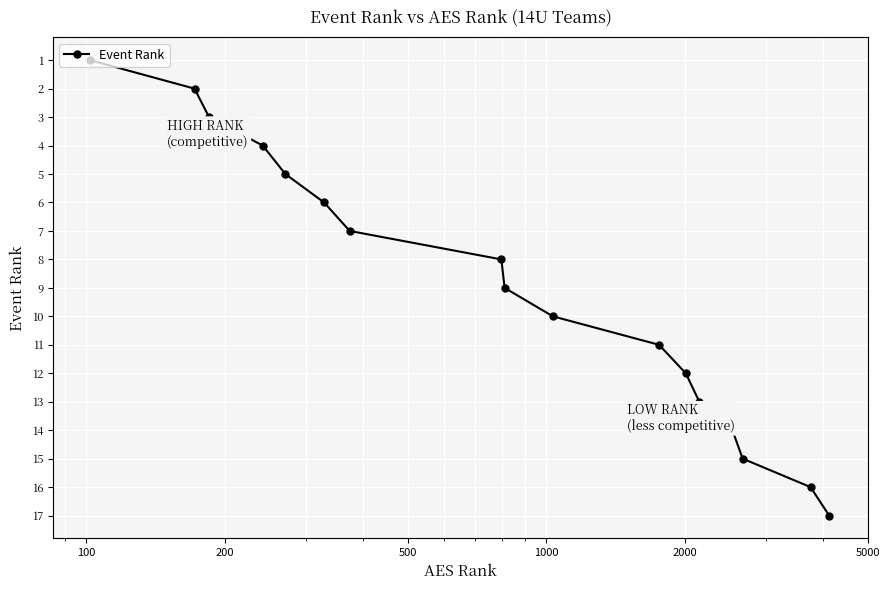

Does the chart have visible grid lines?

Yes